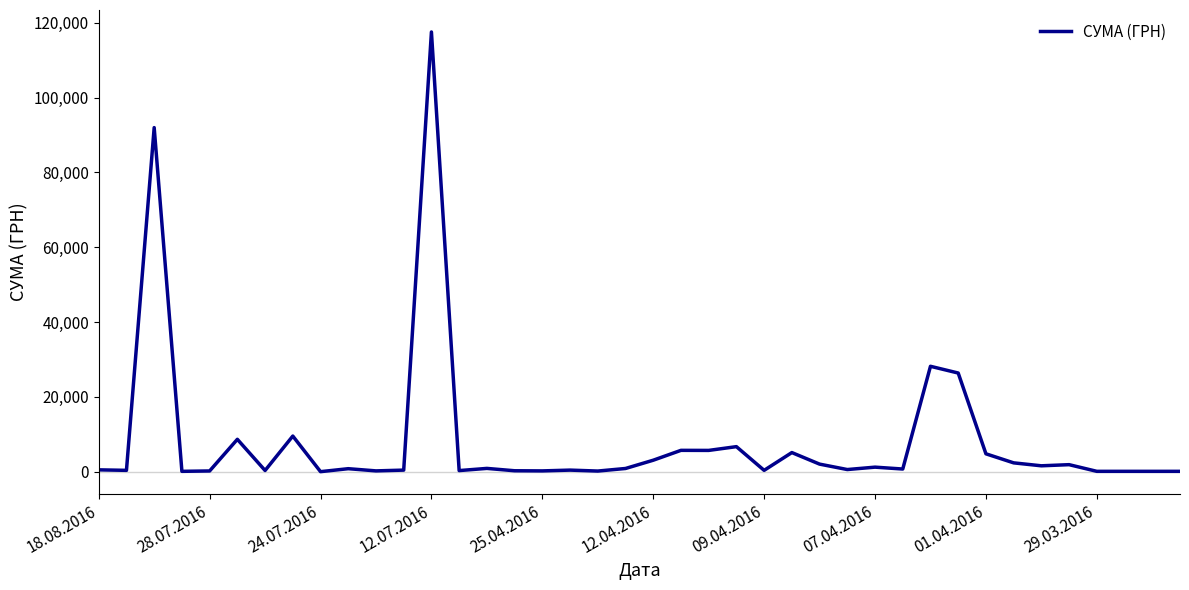

How many categories are shown in the chart?

40